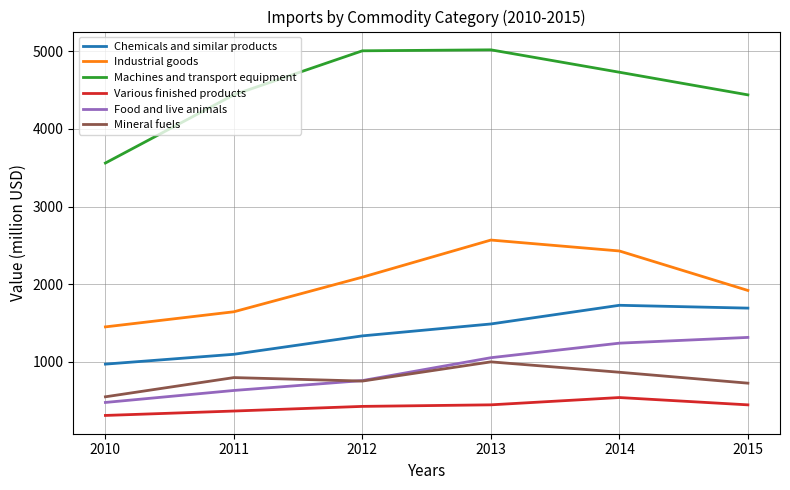

List the series in order of their peak value, highest first.

Machines and transport equipment, Industrial goods, Chemicals and similar products, Food and live animals, Mineral fuels, Various finished products